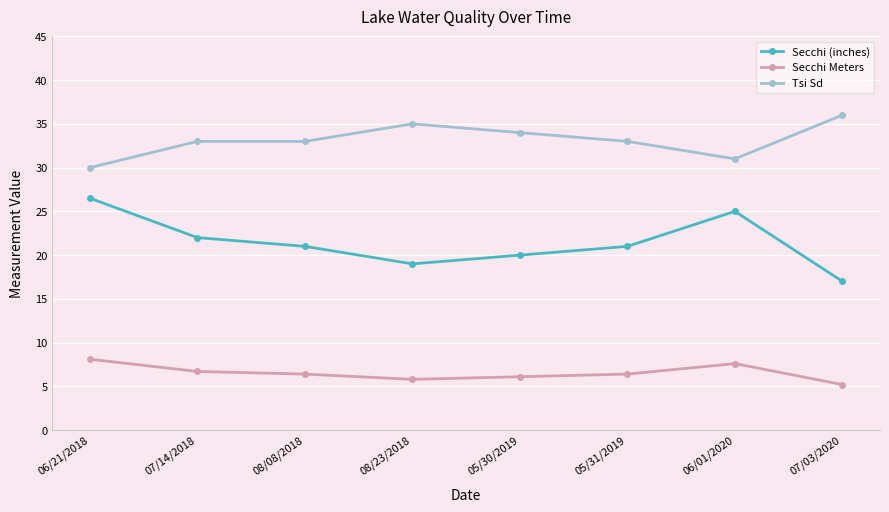

Which series has the largest total across all categories?

Tsi Sd